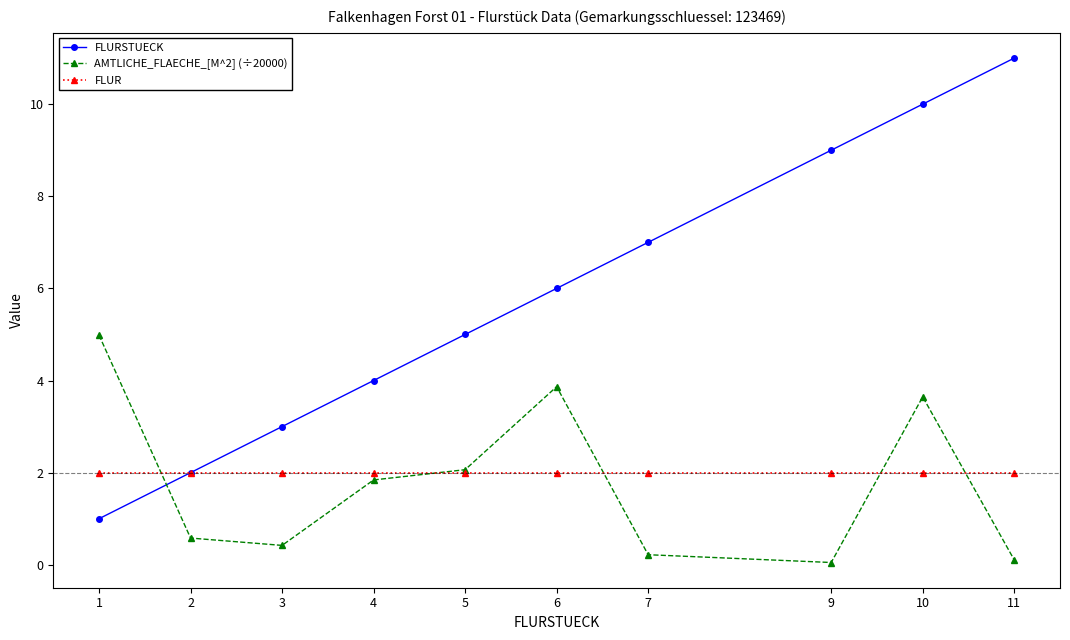

Rank the series by their maximum value, from highest to lowest.

FLURSTUECK, AMTLICHE_FLAECHE_[M^2] (÷20000), FLUR